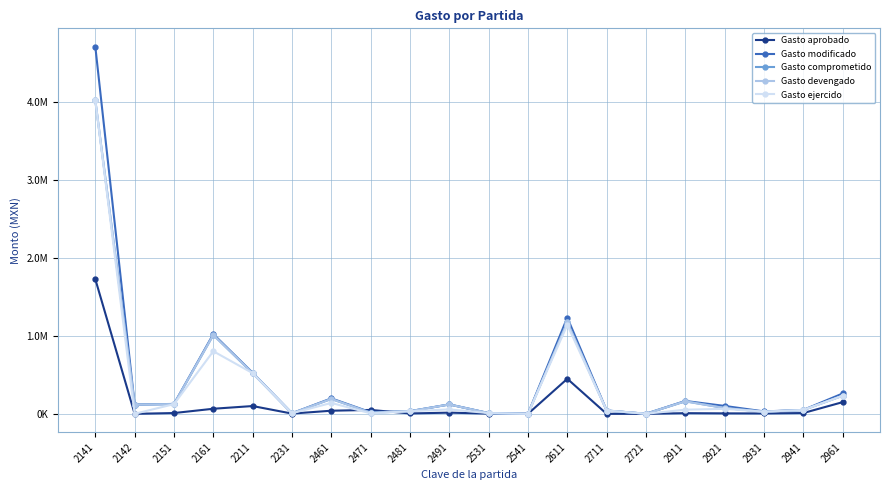

The Gasto comprometido series shows 74.3 at 2541. True or false?

False